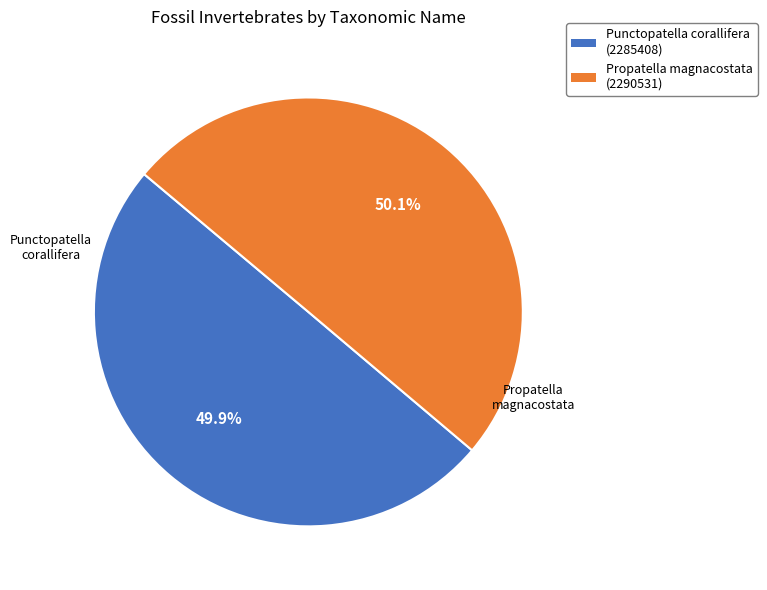

What portion of the pie excludes Propatella magnacostata?

49.9%